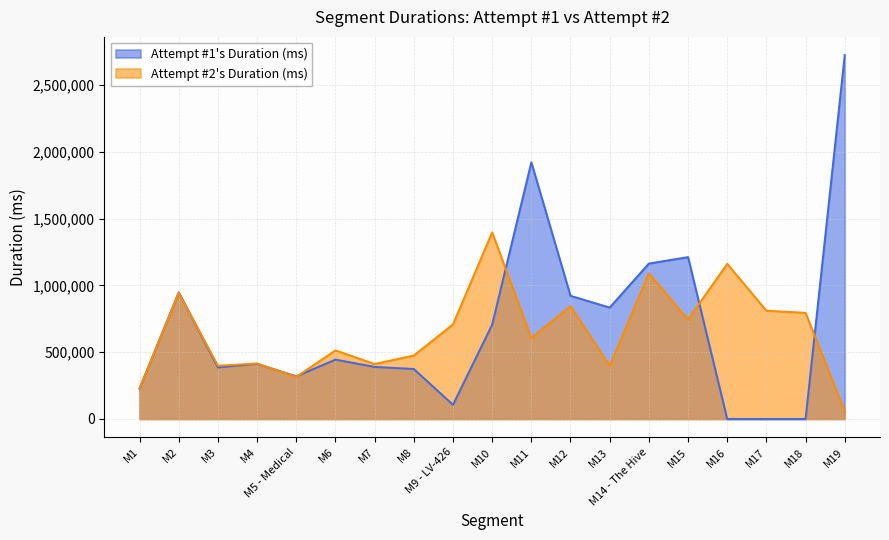

Reading left to right, what are all the values shown in this chart?

Attempt #1's Duration (ms): M1=228043	M2=948131	M3=386260	M4=413415	M5 - Medical=319298	M6=444570	M7=389844	M8=374178	M9 - LV-426=106261	M10=705990	M11=1921623	M12=921937	M13=834013	M14 - The Hive=1163454	M15=1211685	M16=0	M17=0	M18=0	M19=2723790
Attempt #2's Duration (ms): M1=229520	M2=944263	M3=398631	M4=415437	M5 - Medical=315091	M6=513250	M7=411538	M8=475057	M9 - LV-426=707695	M10=1396839	M11=605450	M12=844249	M13=397681	M14 - The Hive=1089716	M15=744224	M16=1161125	M17=810400	M18=794489	M19=56542